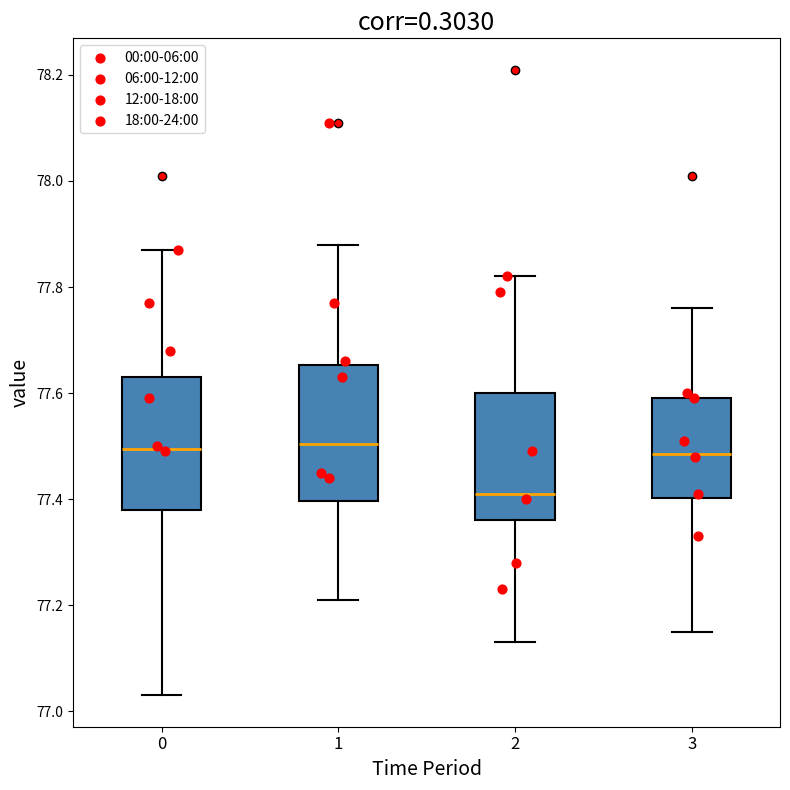

Reading left to right, transcribe this box plot: for each box, give where its median line is, the range the box spans, and where its two whiskers end, as read against the y-axis. The values are not printed on the chart, so give them approximately, as read against the axis.

0: median 77.50, box 77.38 to 77.64, whiskers 77.04 to 77.88
1: median 77.50, box 77.40 to 77.66, whiskers 77.22 to 77.88
2: median 77.42, box 77.36 to 77.60, whiskers 77.14 to 77.82
3: median 77.48, box 77.40 to 77.60, whiskers 77.16 to 77.76